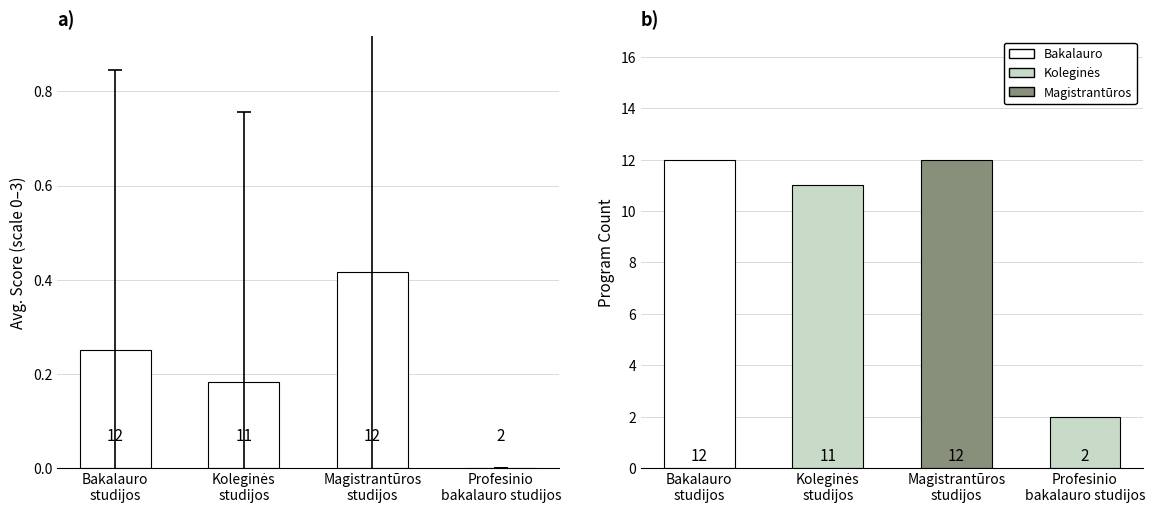

The Avg Score series shows 0.2 at Magistrantūros
studijos. True or false?

False